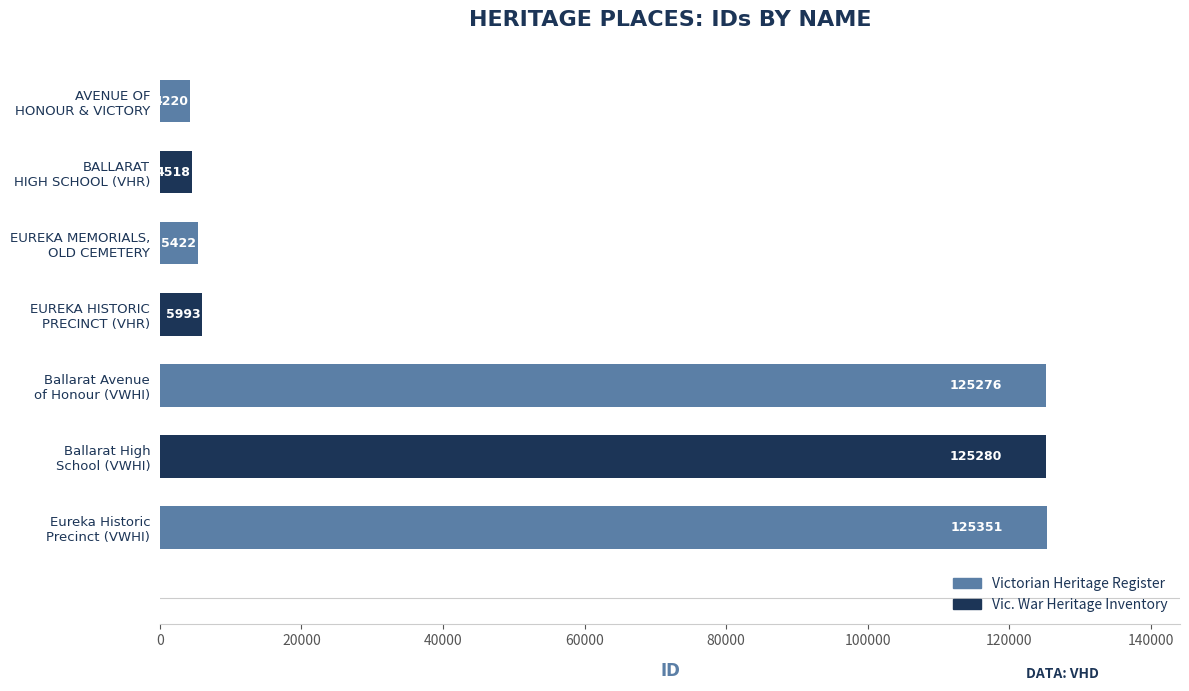

Are the bars horizontal?

Yes